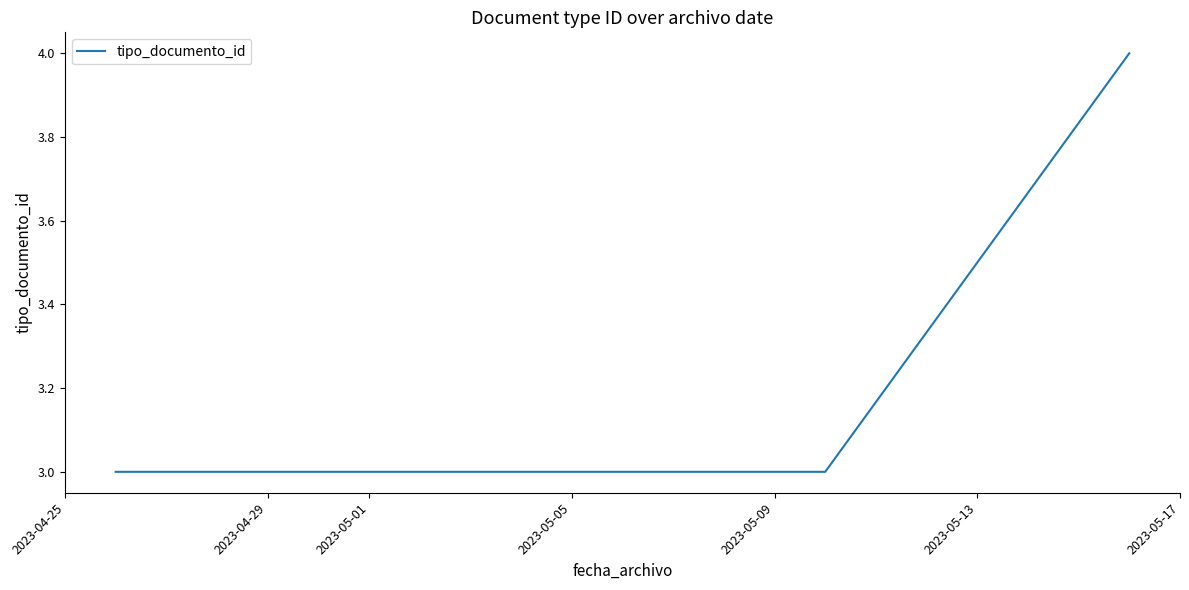

What is the greatest value displayed?

4